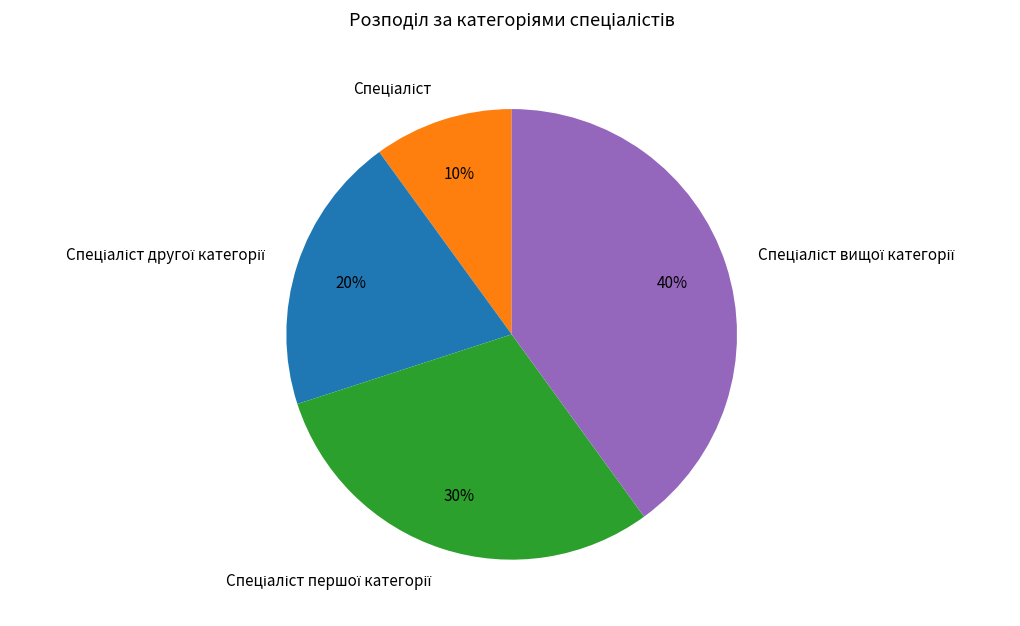

Is there any slice that represents more than half of the pie?

No